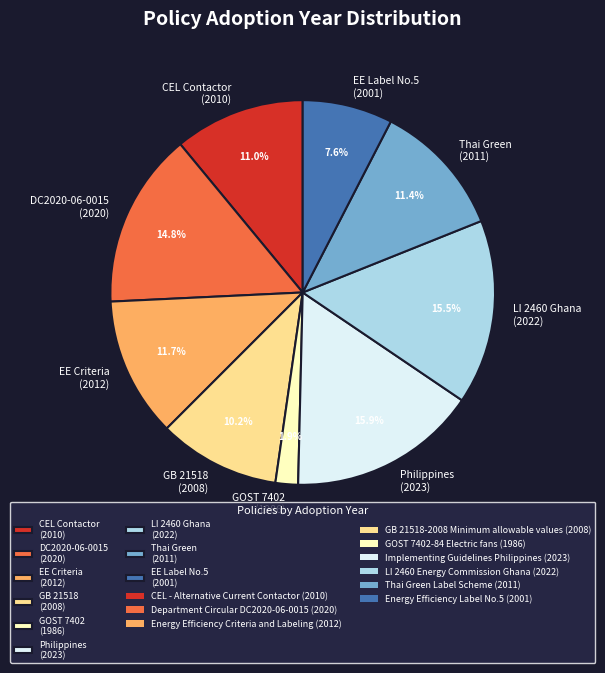

How many segments does this pie chart have?

9